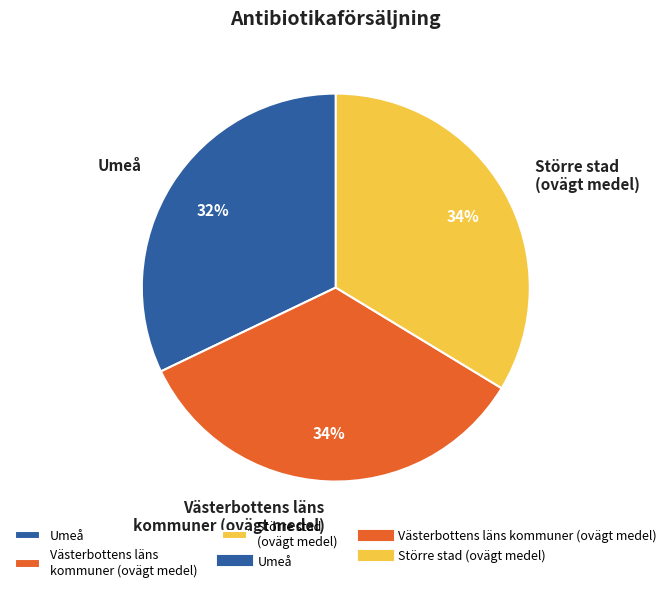

What percentage is the Umeå slice, to the nearest percent?

32%